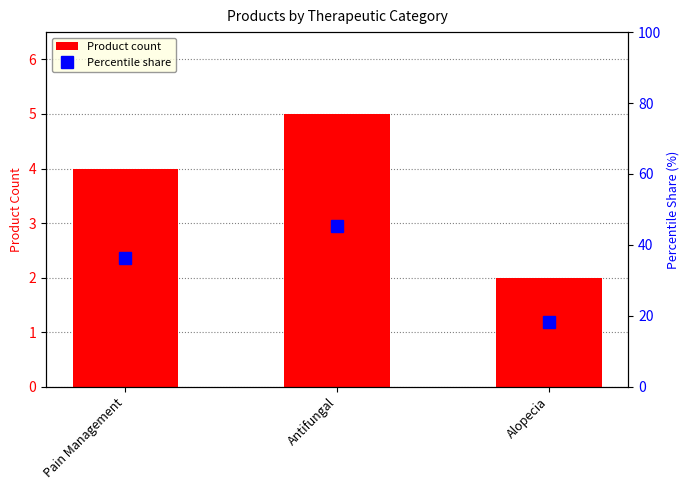

What is the maximum value shown in the chart?

45.5